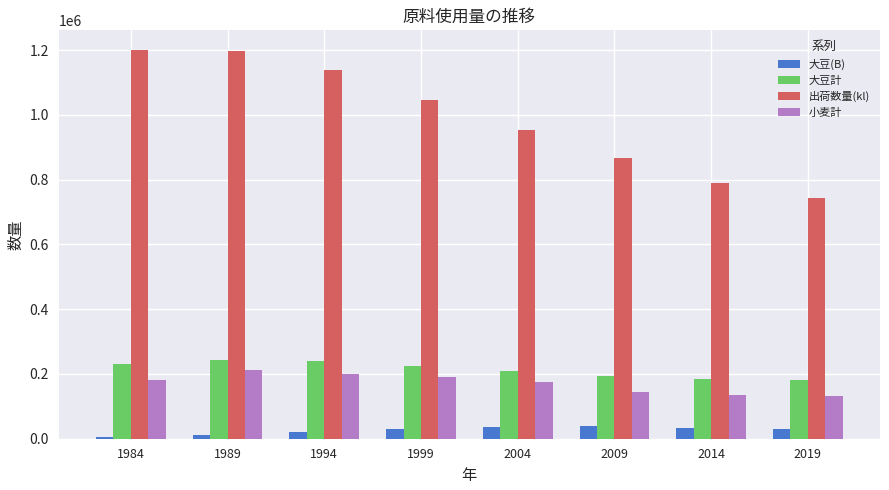

What is the maximum value for 小麦計?

210843.0